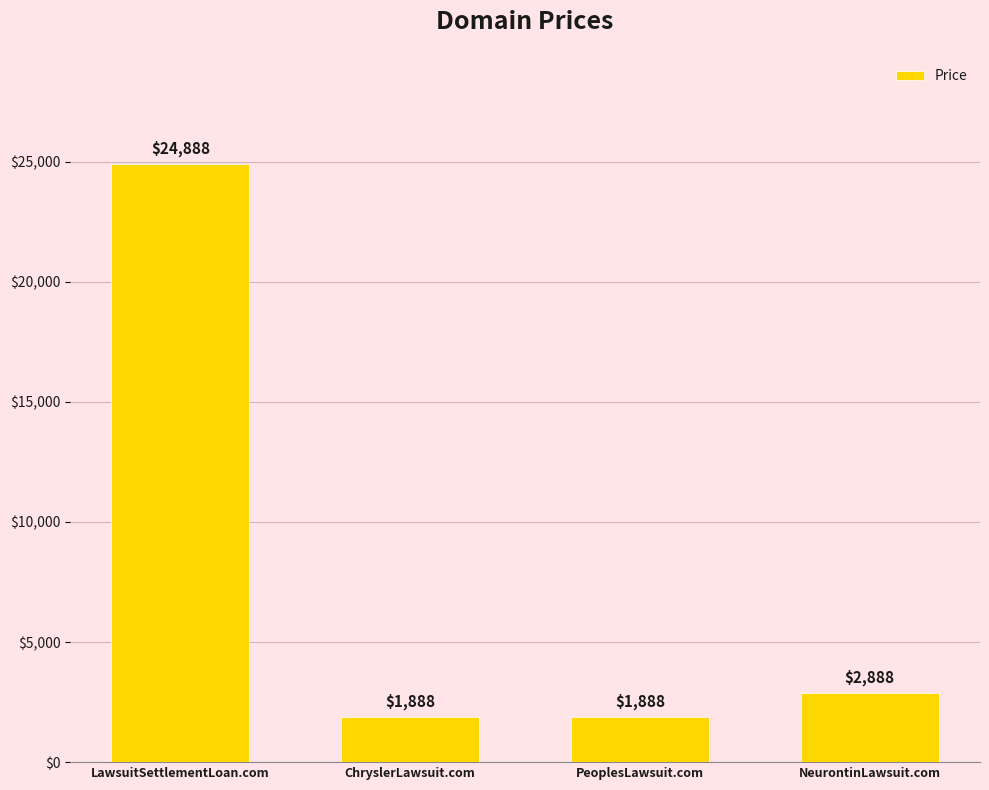

Reading left to right, what are all the values shown in this chart?

LawsuitSettlementLoan.com=24888	ChryslerLawsuit.com=1888	PeoplesLawsuit.com=1888	NeurontinLawsuit.com=2888